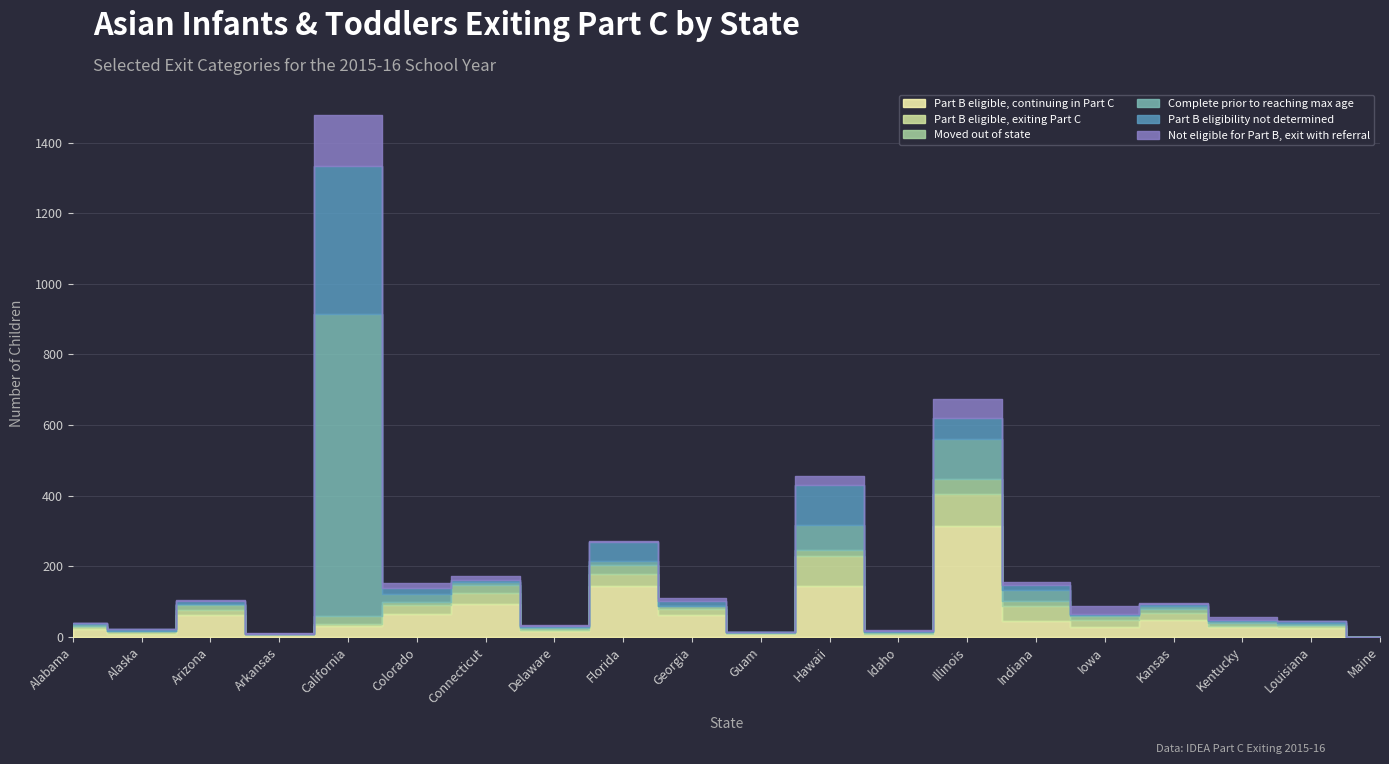

How many series are shown in this chart?

6